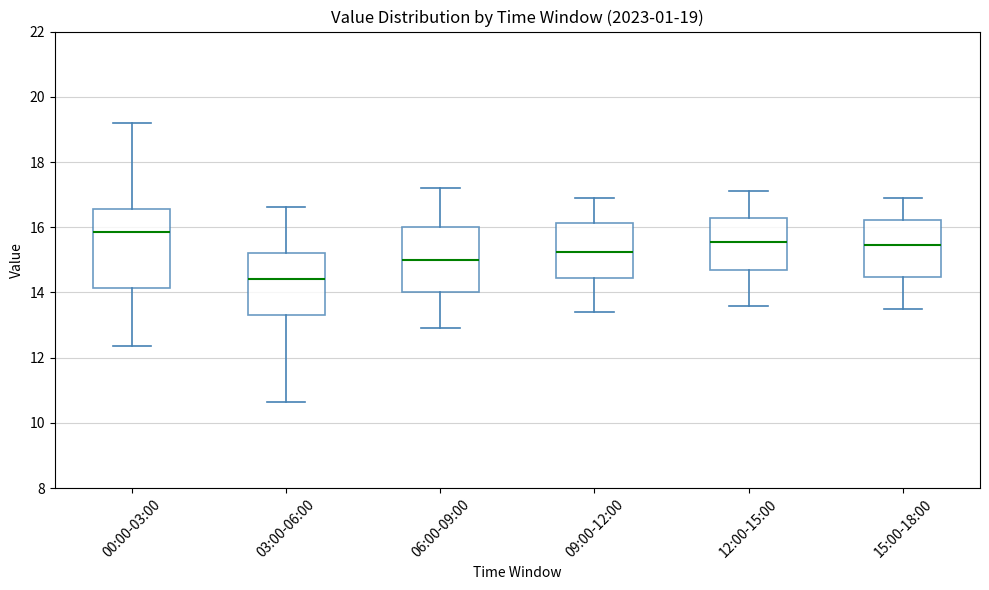

Comparing the boxes themselves (not the whiskers), which one is the tallest?

00:00-03:00